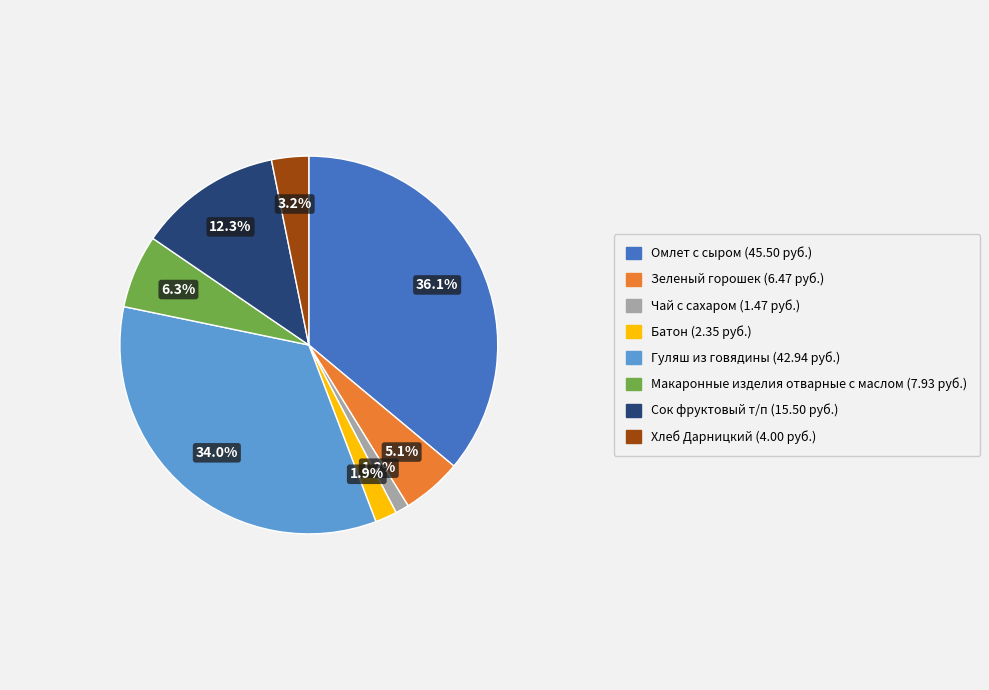

How many segments does this pie chart have?

8